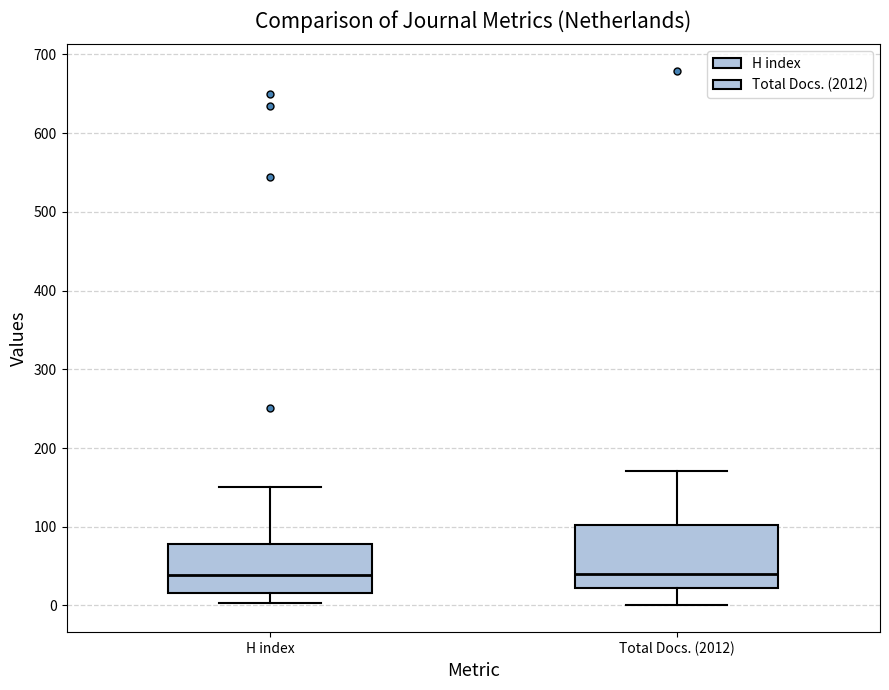

Reading left to right, transcribe this box plot: for each box, give where its median line is, the range the box spans, and where its two whiskers end, as read against the y-axis. The values are not printed on the chart, so give them approximately, as read against the axis.

H index: median 40, box 20 to 80, whiskers 0 to 150
Total Docs. (2012): median 40, box 20 to 100, whiskers 0 to 170